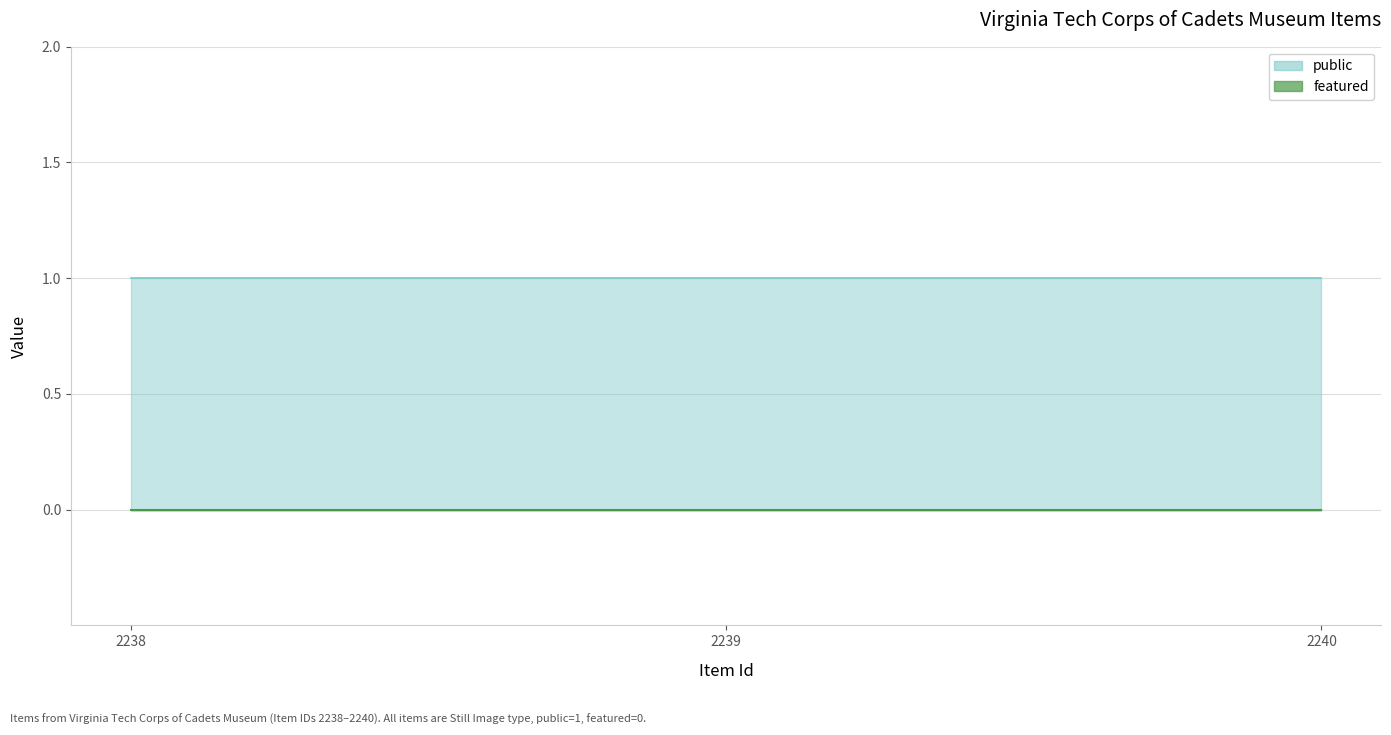

Which has a higher value, 2240 or 2239?

2240